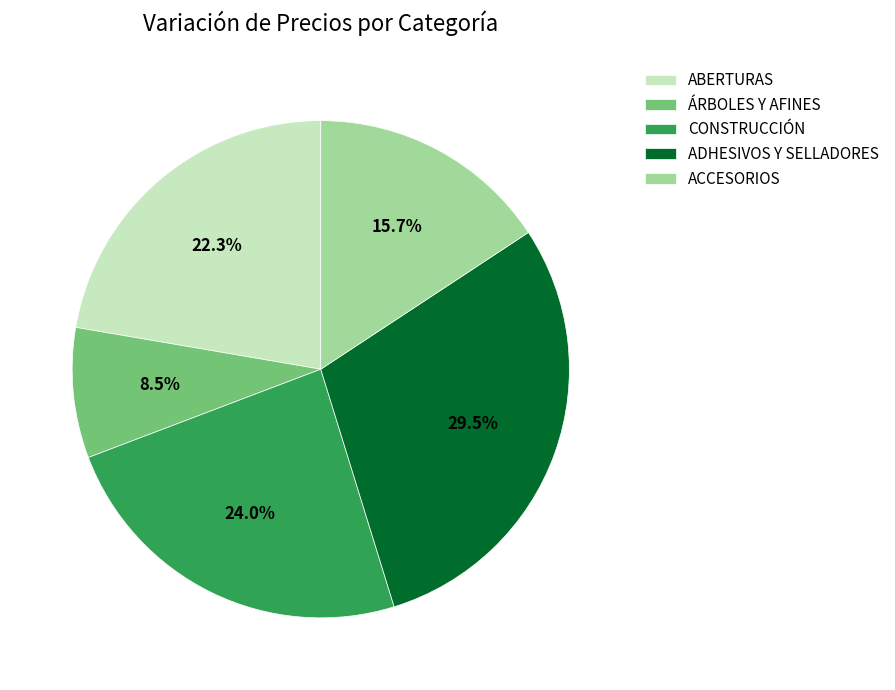

Count the number of slices in the pie.

5